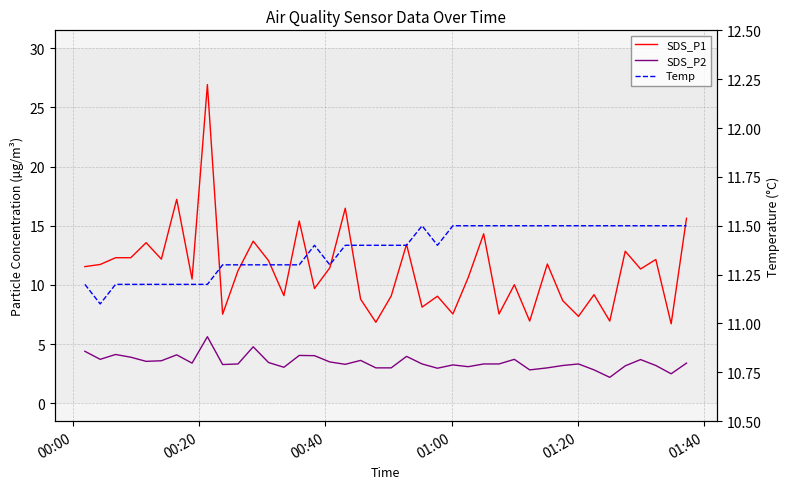

The value of SDS_P2 at 39 is 1.6. True or false?

False